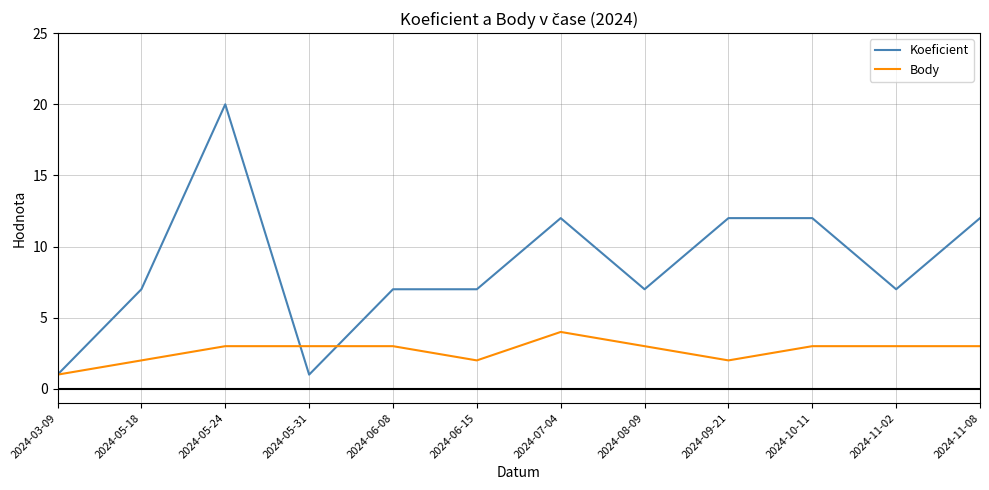

Which series has the largest total across all categories?

Koeficient